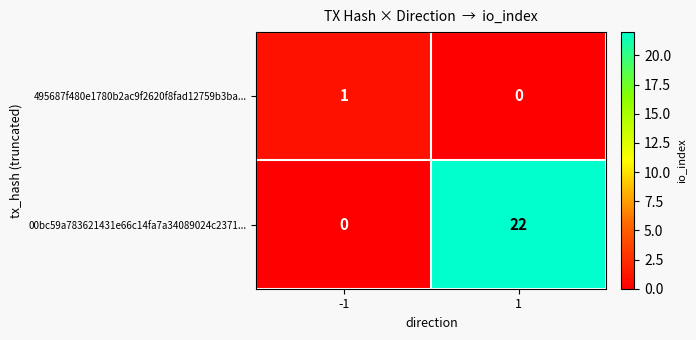

Between -1 and 1, which series saw the biggest shift?

00bc59a783621431e66c14fa7a34089024c2371...